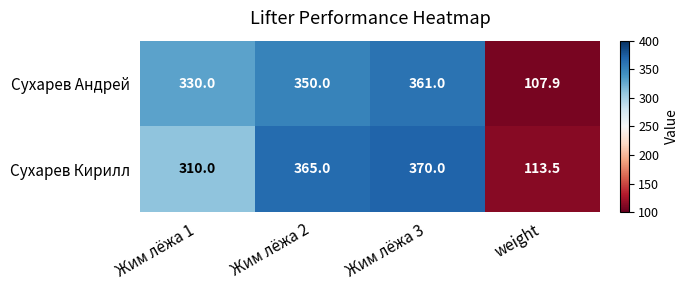

What is the average value of the Сухарев Кирилл series?

289.6